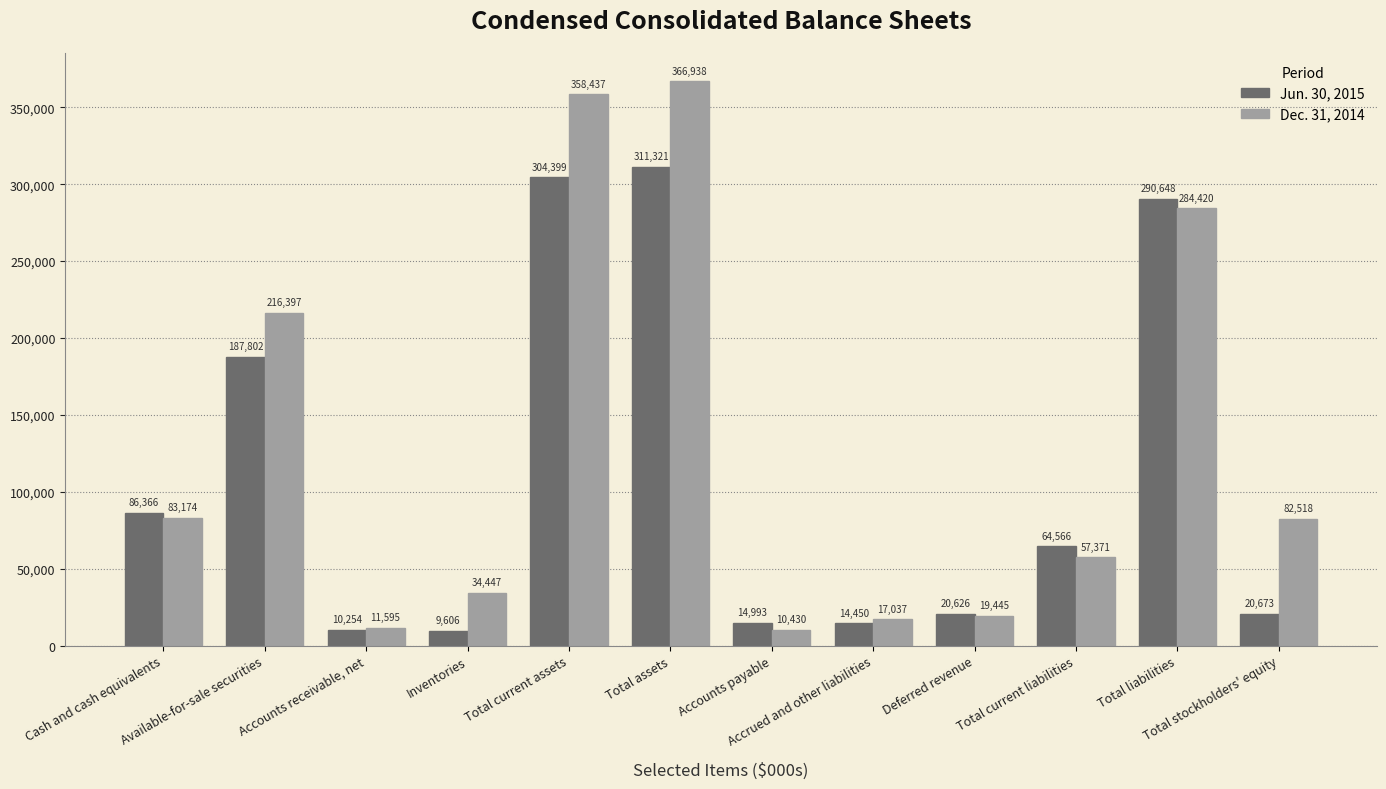

Count the number of data series in this chart.

2